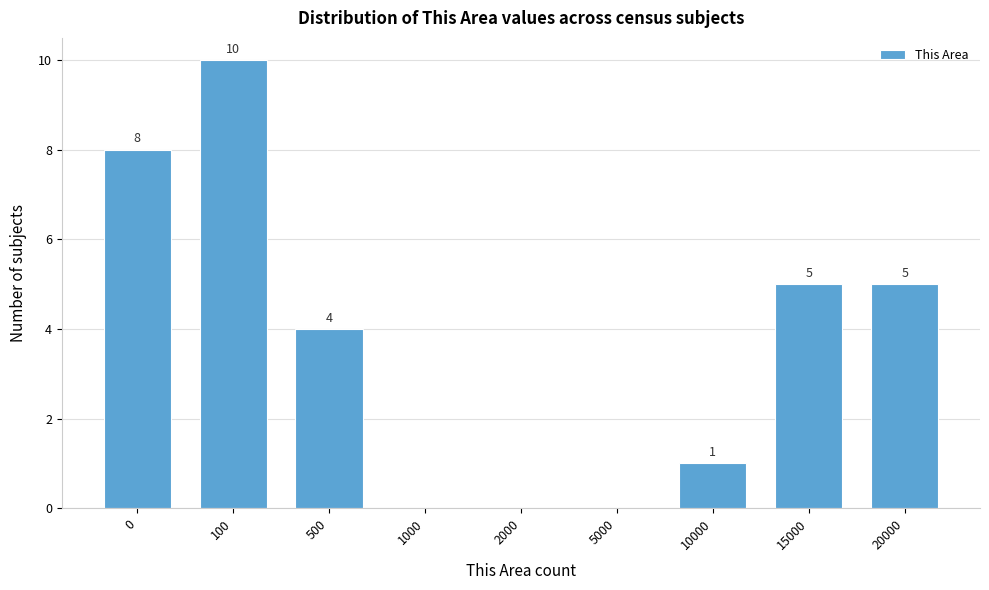

Reading right to left, extract all data points from this chart.

20000=5	15000=5	10000=1	5000=0	2000=0	1000=0	500=4	100=10	0=8